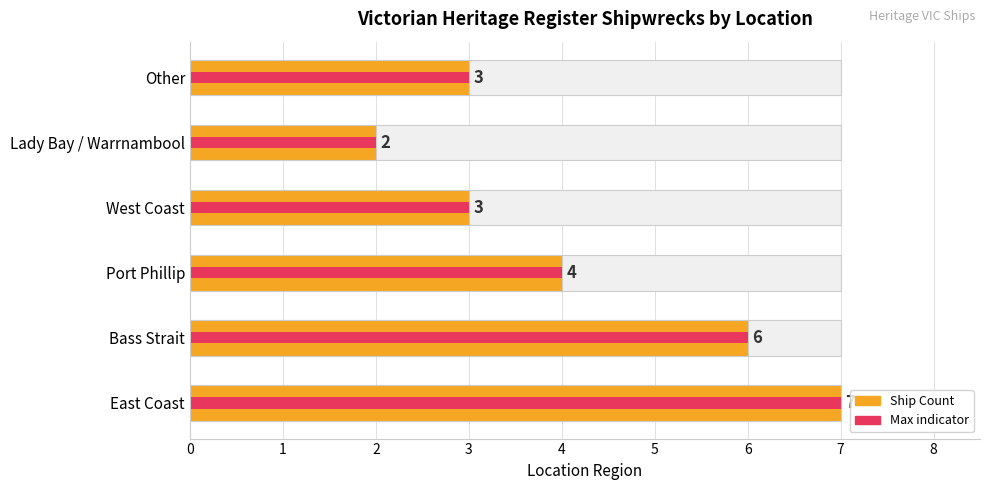

How many values are between 3 and 6?

4